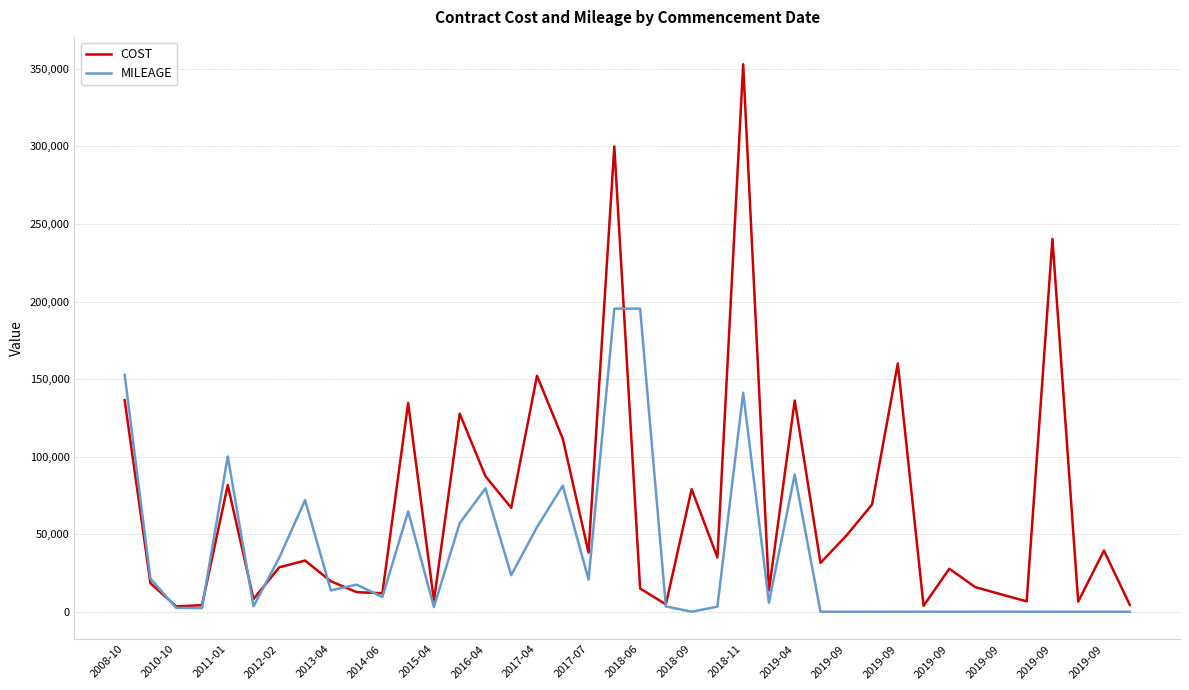

List the series in order of their peak value, lowest first.

MILEAGE, COST